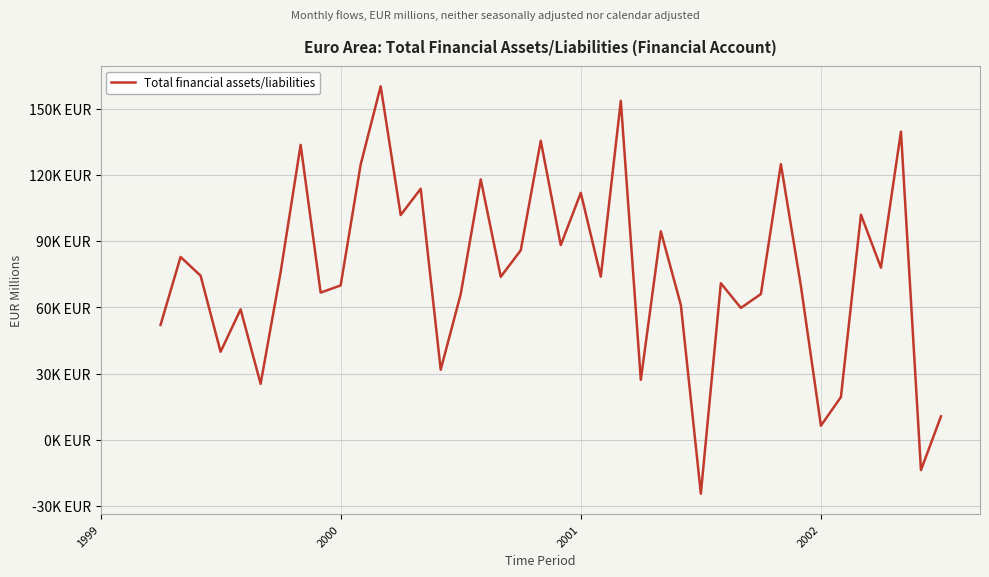

Does the chart display data point markers on the line(s)?

No